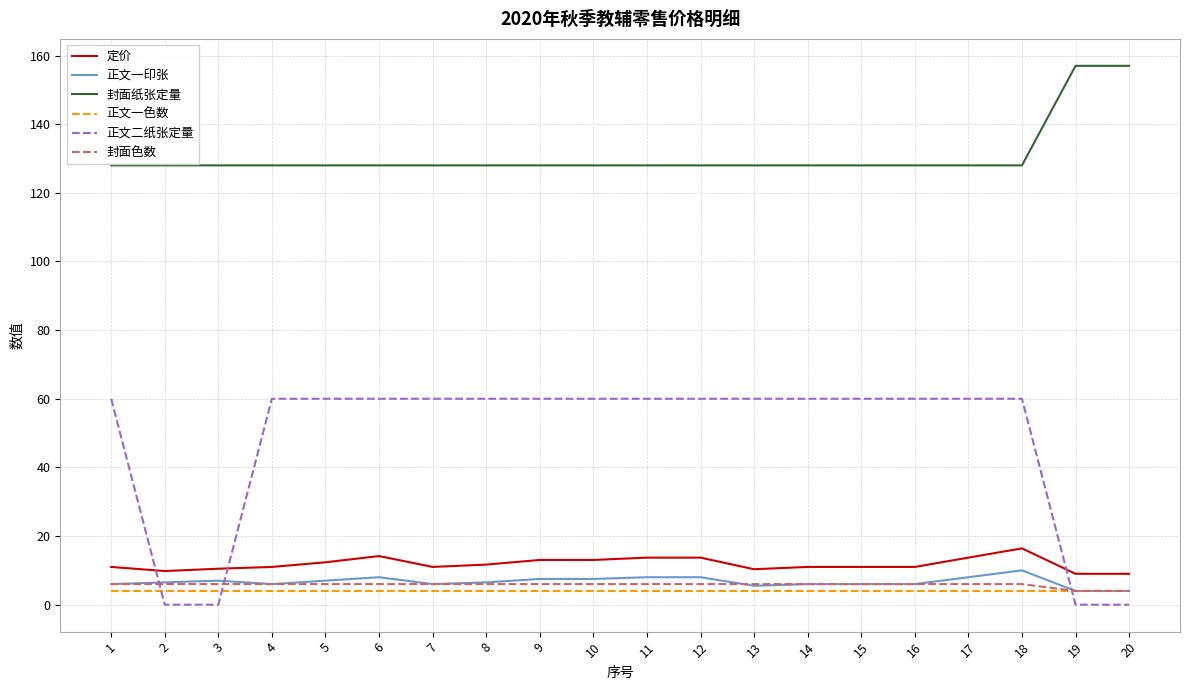

What is the lowest value of the 定价 series?

9.0